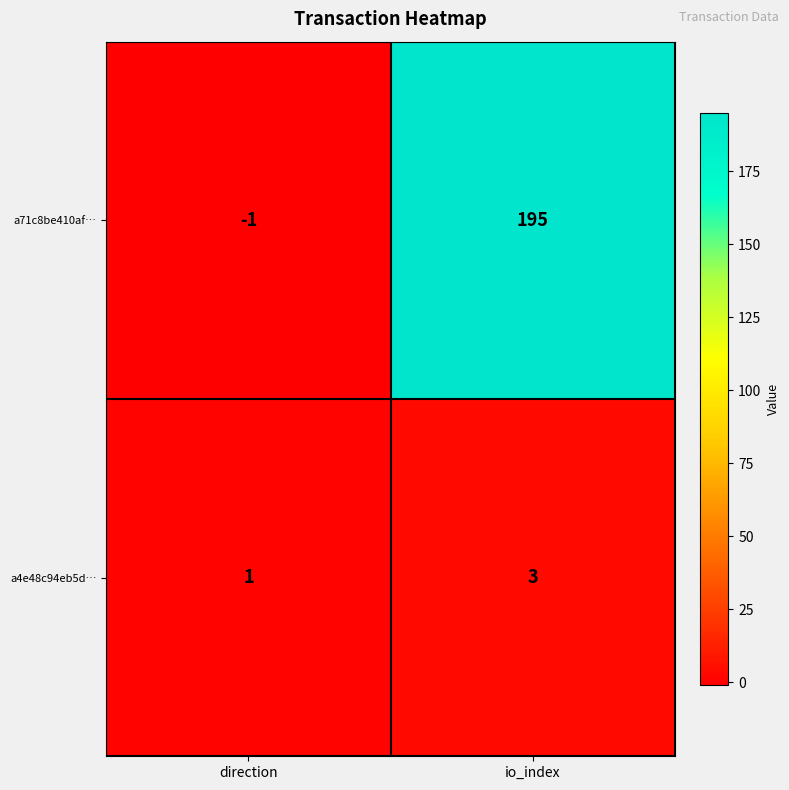

Rank the series at io_index from lowest to highest value.

a4e48c94eb5d…, a71c8be410af…